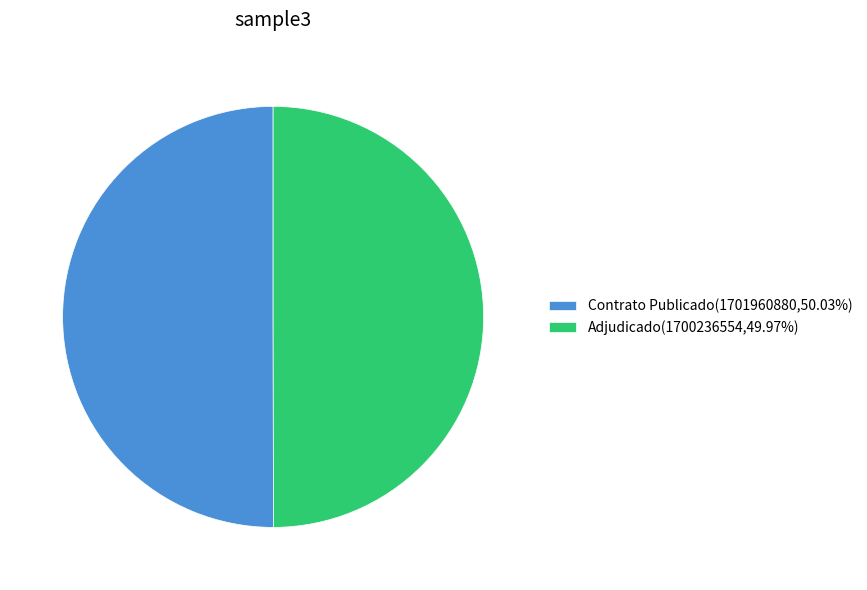

Approximately how many times larger is the value at Adjudicado(1700236554,49.97%) compared to Contrato Publicado(1701960880,50.03%)?

1.0